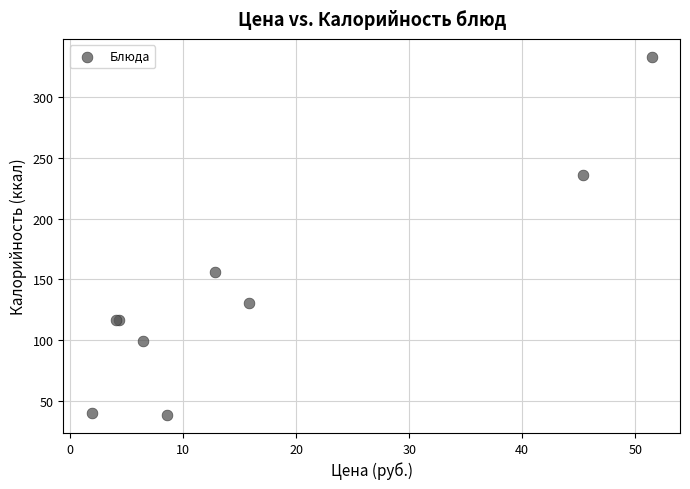

What Y value in the scatter plot is closest to 185?

156.0